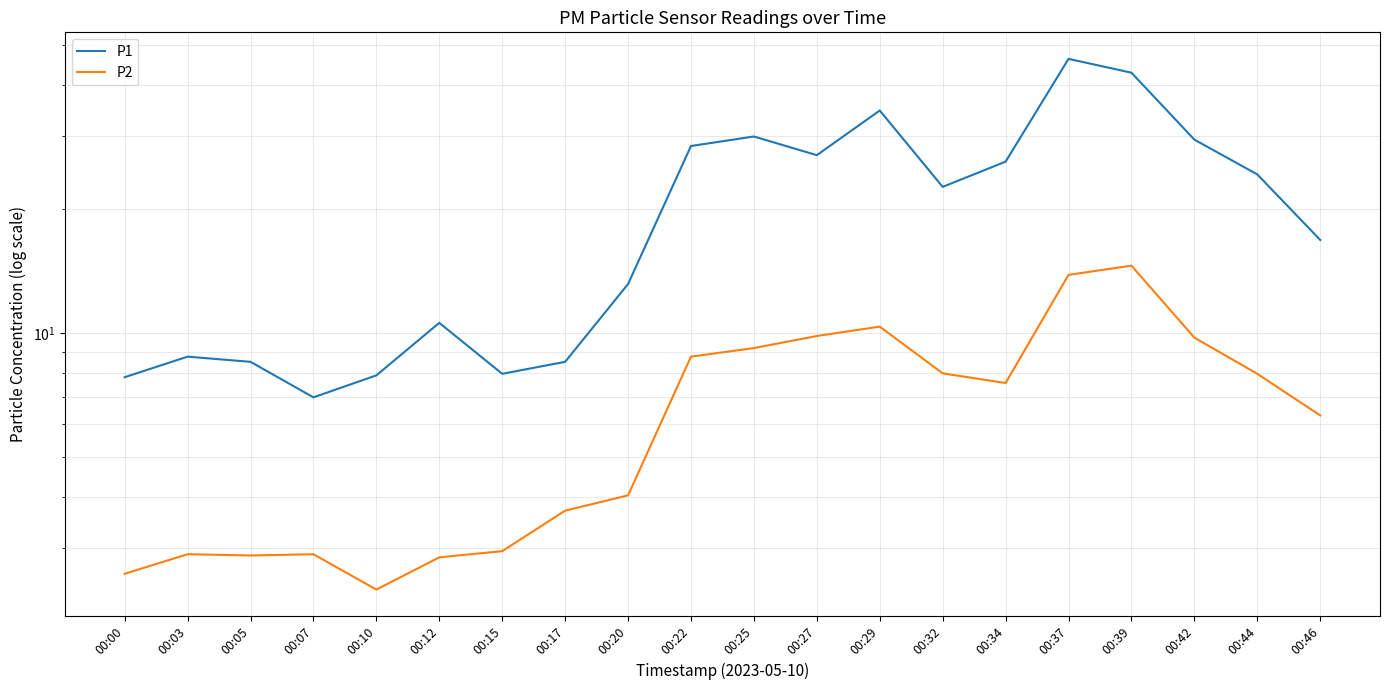

Reading right to left, what are all the values shown in this chart?

P1: 16.8	24.2	29.4	42.8	46.2	26.0	22.6	34.6	27.0	29.9	28.4	13.1	8.5	8.0	10.6	7.9	7.0	8.5	8.8	7.8
P2: 6.3	8.0	9.7	14.6	13.8	7.5	8.0	10.3	9.8	9.2	8.8	4.0	3.7	3.0	2.9	2.4	2.9	2.9	2.9	2.6